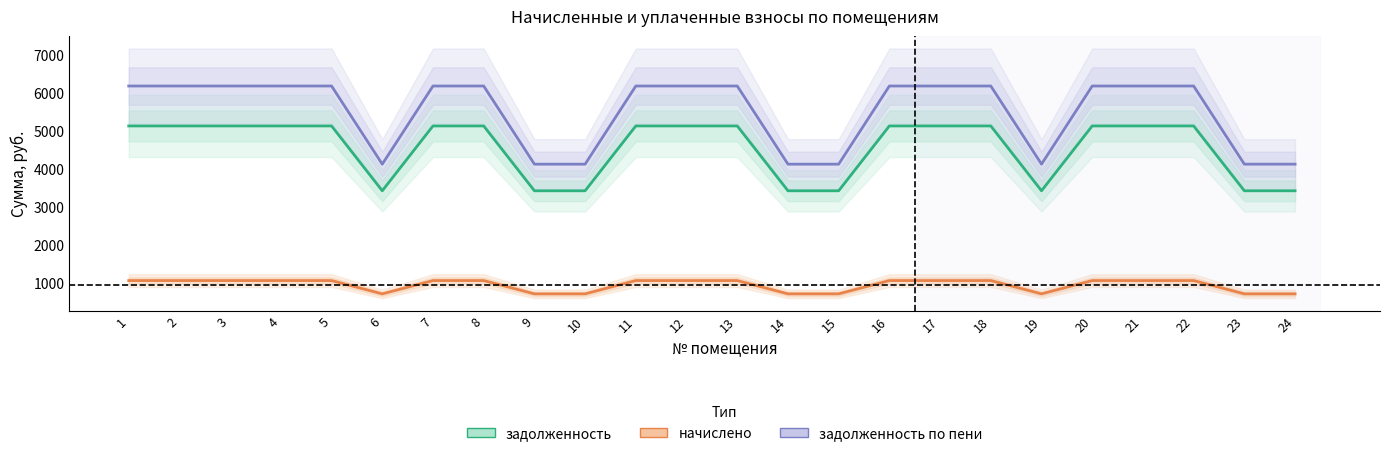

What is the lowest value of the задолженность по пени series?

4122.4